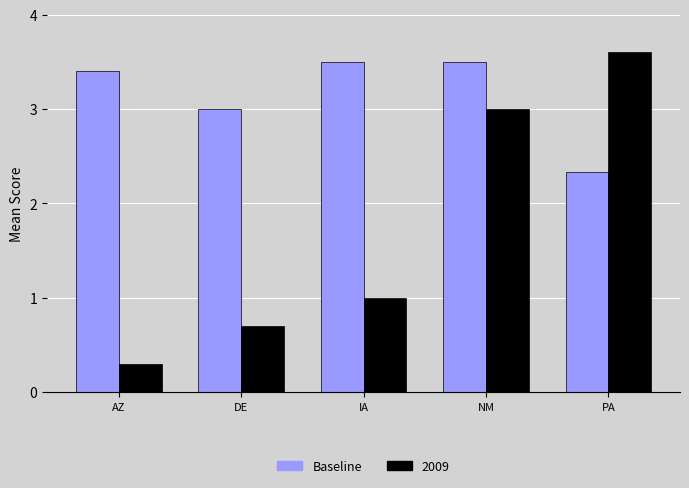

List the labels in order of 2009 value, smallest first.

AZ, DE, IA, NM, PA